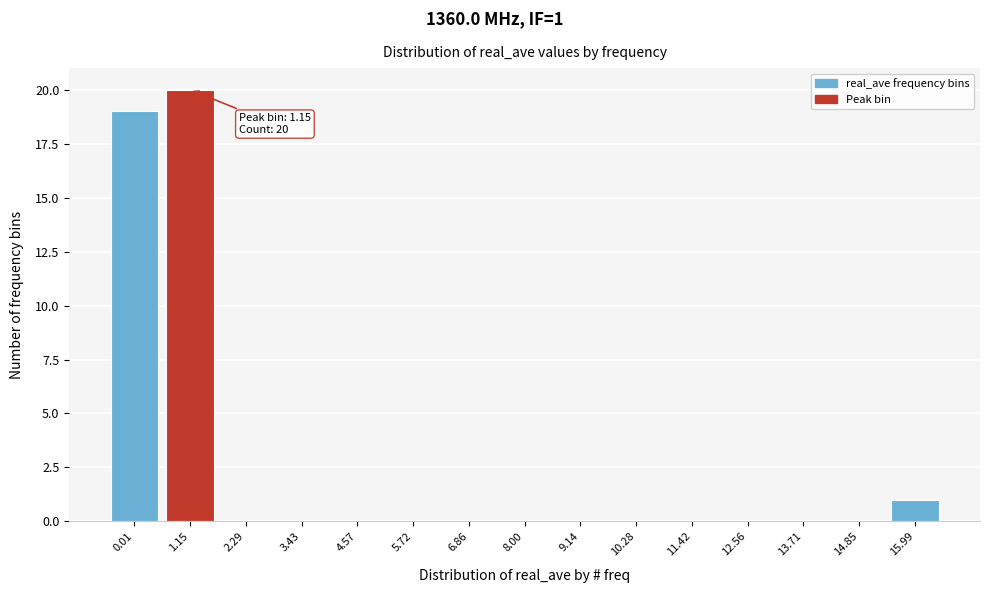

Which range on the x-axis has the tallest bar?

0.6 to 1.8